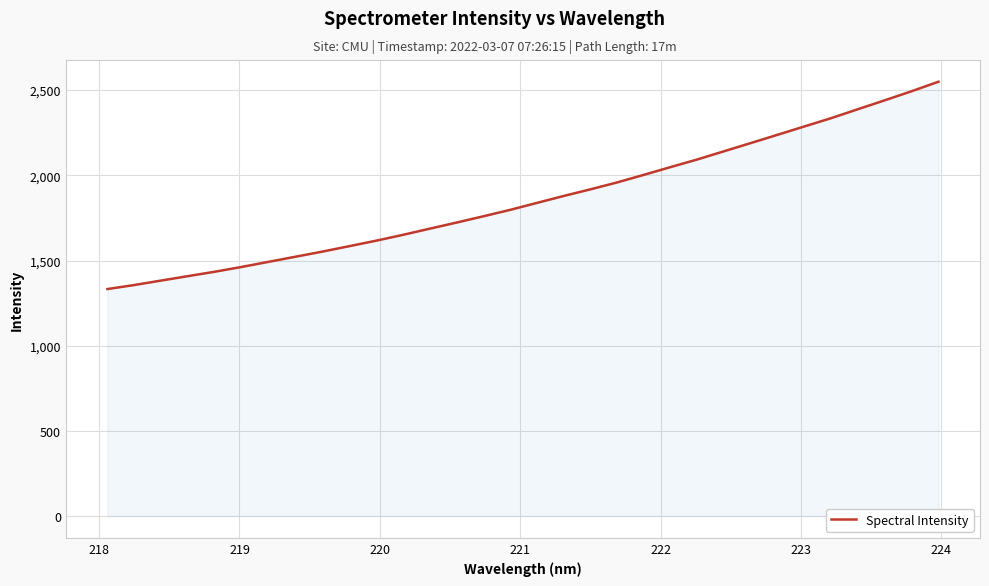

What is the smallest value displayed?

1332.6